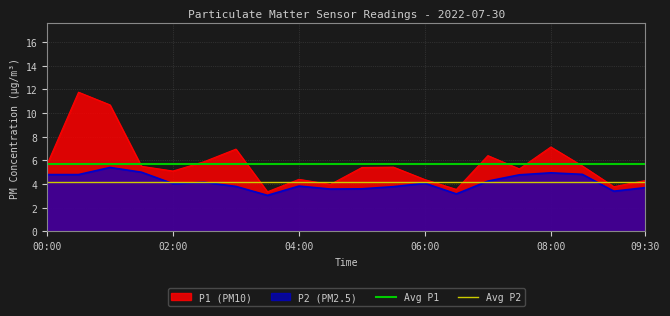

Count the number of data series in this chart.

4